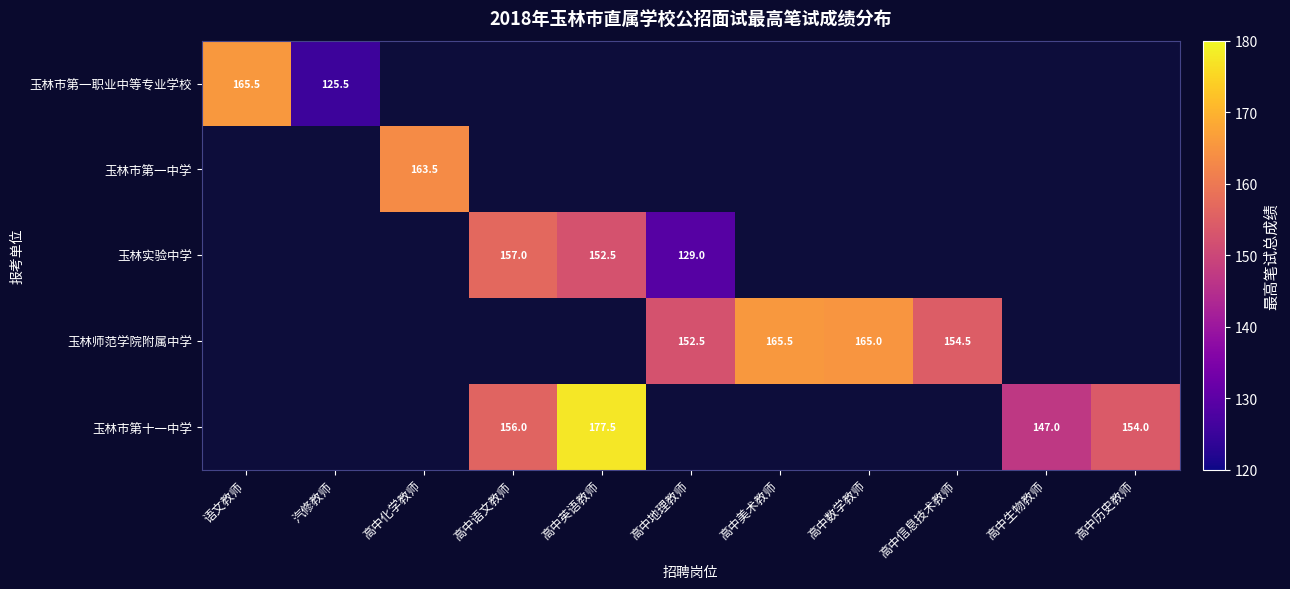

The value of 玉林市第十一中学 at 高中生物教师 is 147.0. True or false?

True